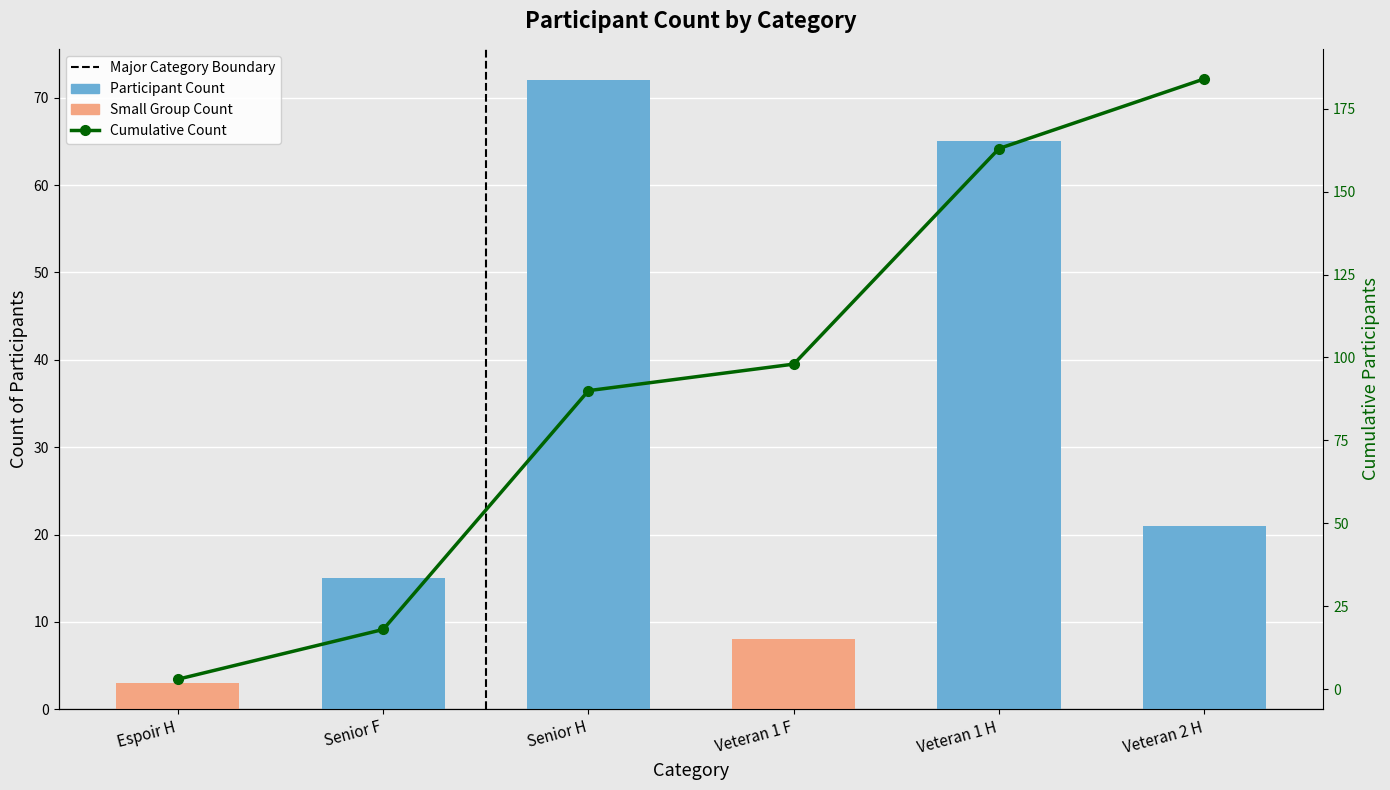

What is the difference between the highest and lowest values at Veteran 2 H?

163